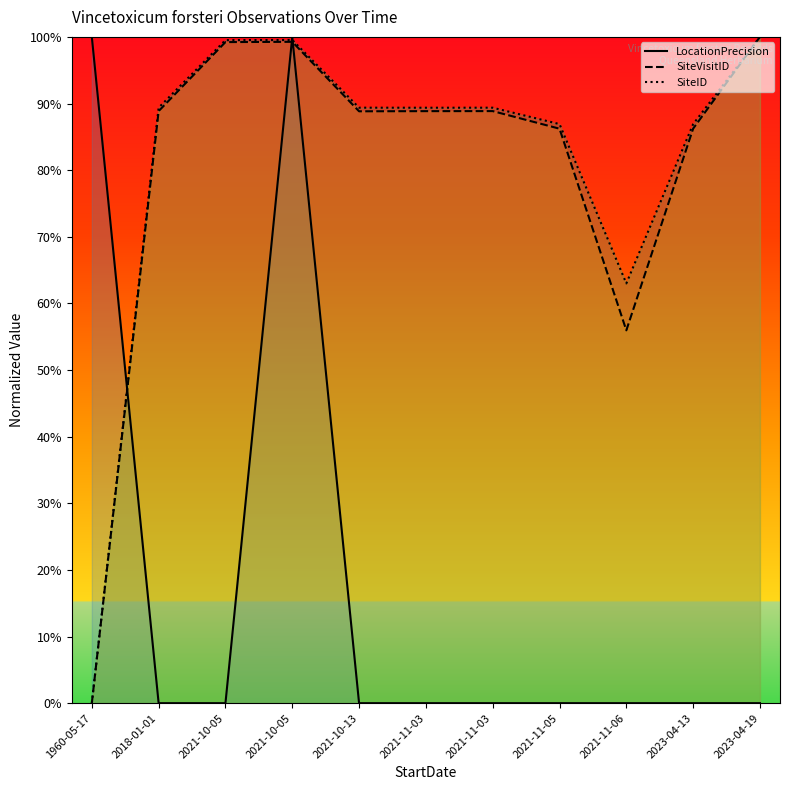

Reading left to right, what are all the values shown in this chart?

LocationPrecision: 1960-05-17=100.0	2018-01-01=0.0	2021-10-05=0.0	2021-10-05=100.0	2021-10-13=0.0	2021-11-03=0.0	2021-11-03=0.0	2021-11-05=0.0	2021-11-06=0.0	2023-04-13=0.0	2023-04-19=0.0
SiteVisitID: 1960-05-17=0.0	2018-01-01=88.9	2021-10-05=99.2	2021-10-05=99.3	2021-10-13=88.8	2021-11-03=88.9	2021-11-03=88.9	2021-11-05=86.2	2021-11-06=56.0	2023-04-13=86.2	2023-04-19=100.0
SiteID: 1960-05-17=0.0	2018-01-01=89.4	2021-10-05=99.5	2021-10-05=99.5	2021-10-13=89.4	2021-11-03=89.4	2021-11-03=89.4	2021-11-05=86.9	2021-11-06=63.0	2023-04-13=86.9	2023-04-19=100.0